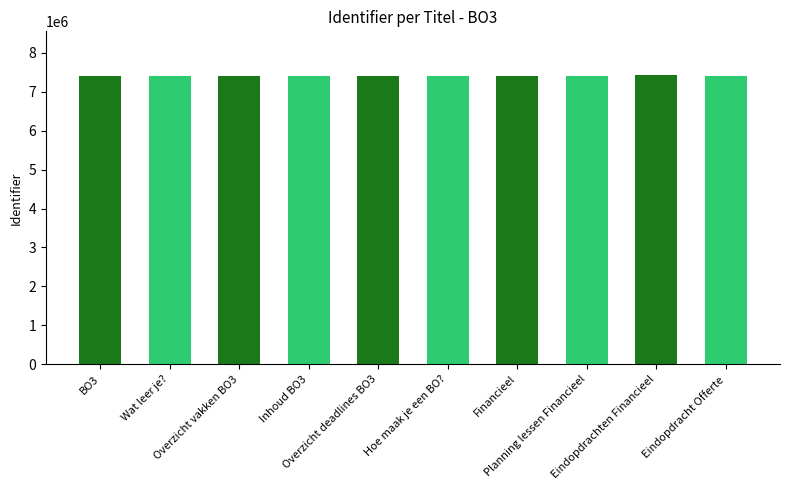

What is the maximum value shown in the chart?

7437745